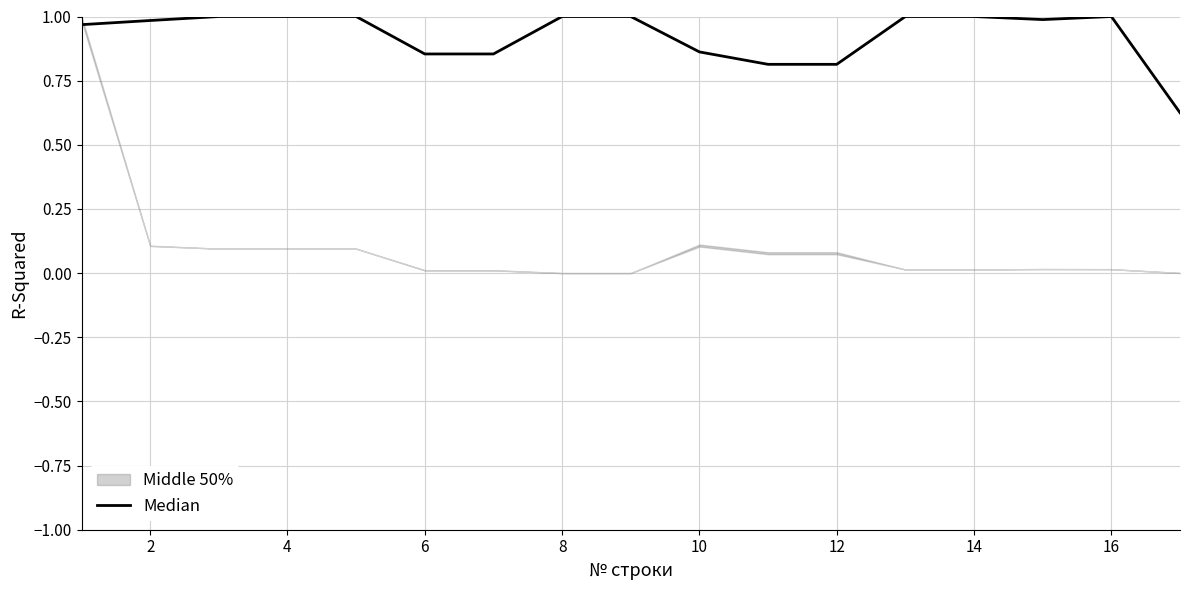

What is the value of the 16th point from the left?

1.0